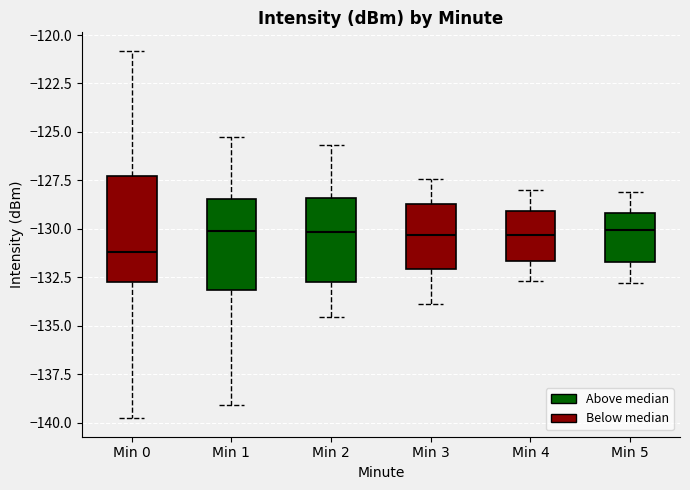

Reading left to right, transcribe this box plot: for each box, give where its median line is, the range the box spans, and where its two whiskers end, as read against the y-axis. The values are not printed on the chart, so give them approximately, as read against the axis.

Min 0: median -131.0, box -132.5 to -127.5, whiskers -140.0 to -121.0
Min 1: median -130.0, box -133.0 to -128.5, whiskers -139.0 to -125.5
Min 2: median -130.0, box -132.5 to -128.5, whiskers -134.5 to -125.5
Min 3: median -130.5, box -132.0 to -128.5, whiskers -134.0 to -127.5
Min 4: median -130.5, box -131.5 to -129.0, whiskers -132.5 to -128.0
Min 5: median -130.0, box -131.5 to -129.0, whiskers -133.0 to -128.0